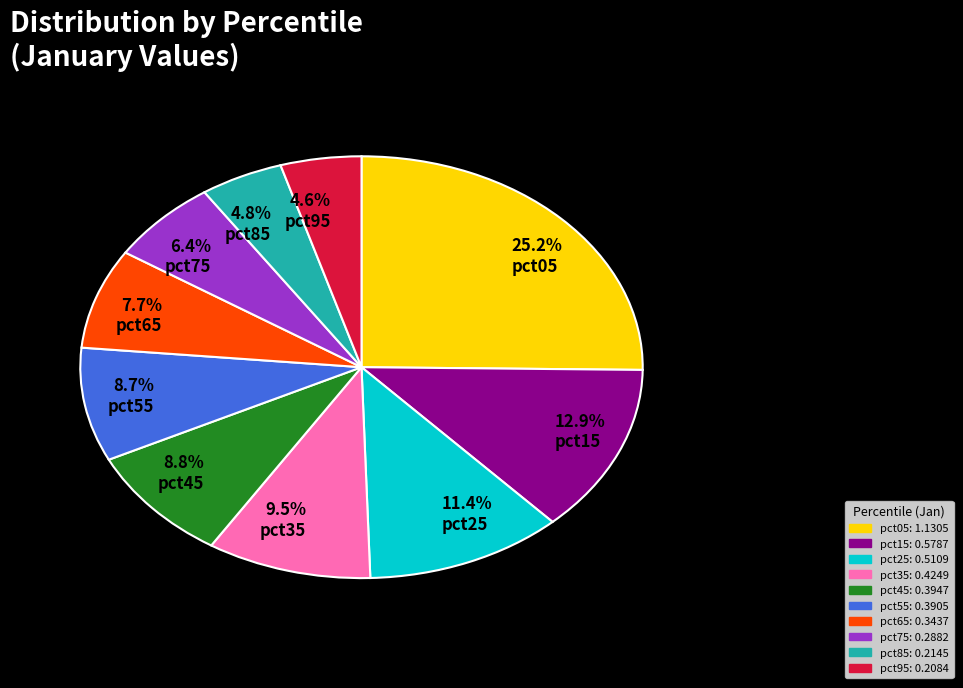

Which has a higher value, 4.6% pct95 or 7.7% pct65?

7.7% pct65